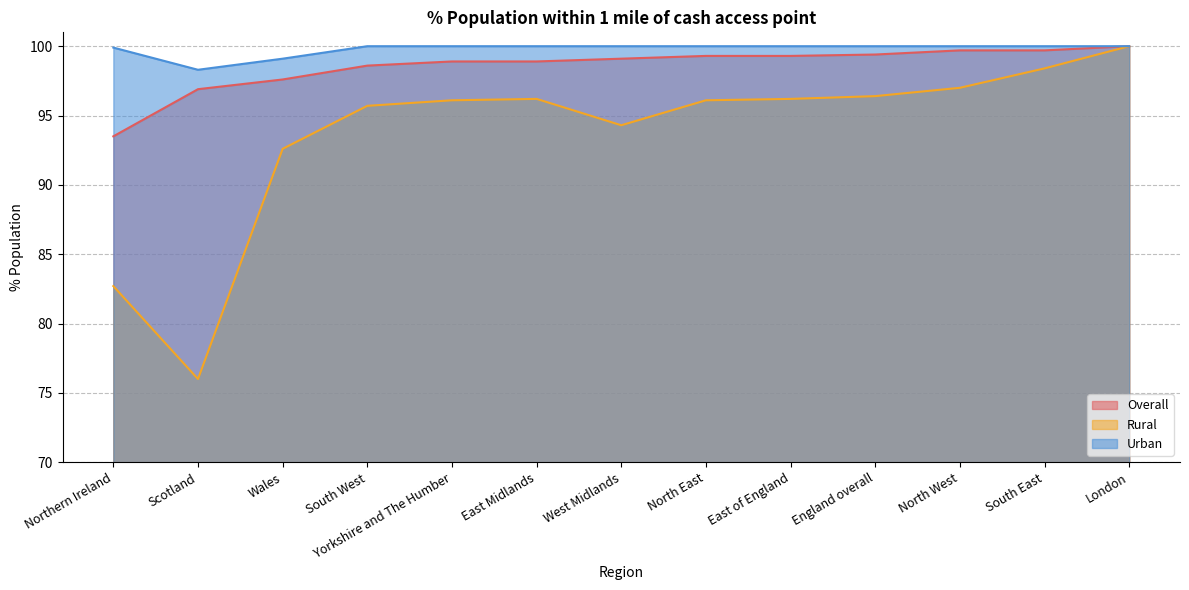

True or false: Rural and Overall cross at least once.

False